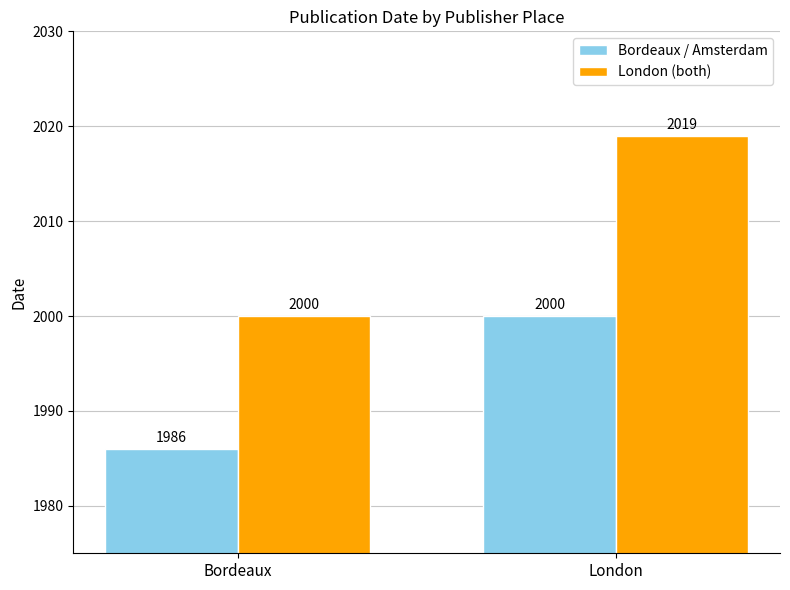

At how many categories does at least one series exceed 1993?

2